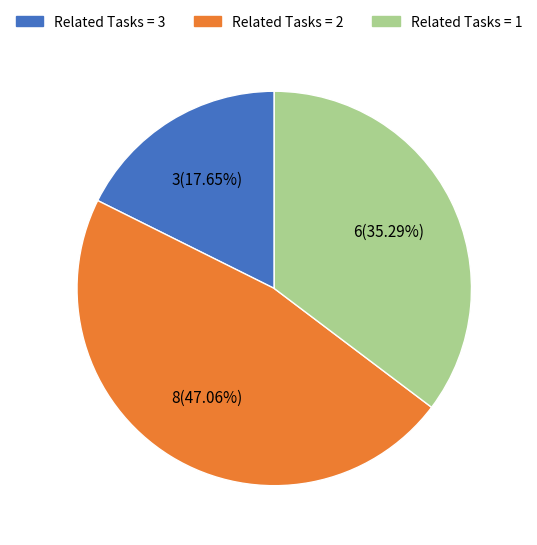

Is there any slice that represents more than half of the pie?

No